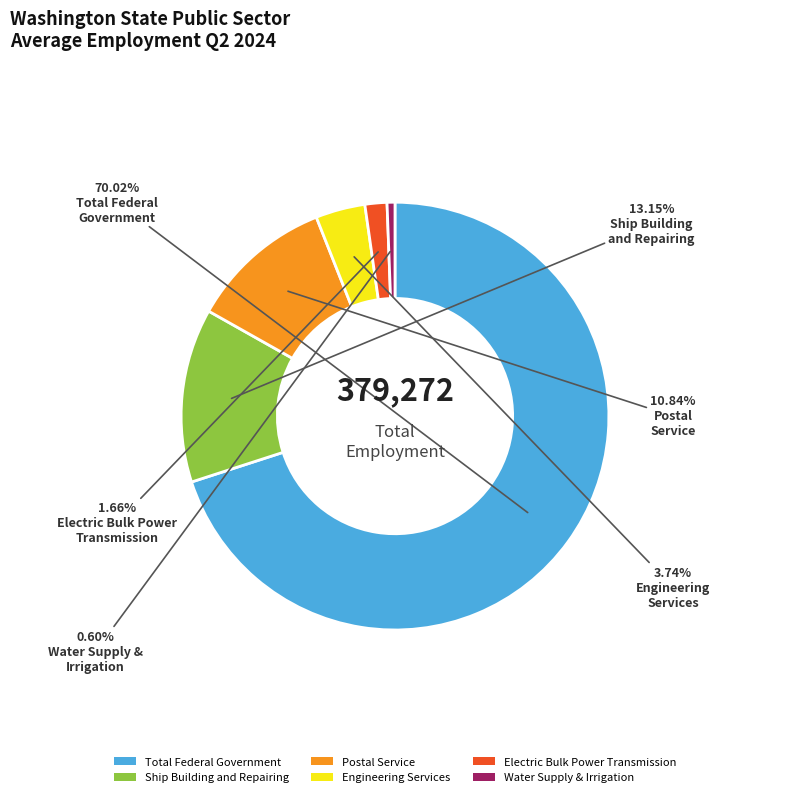

To the nearest percent, what is the average slice percentage?

17%